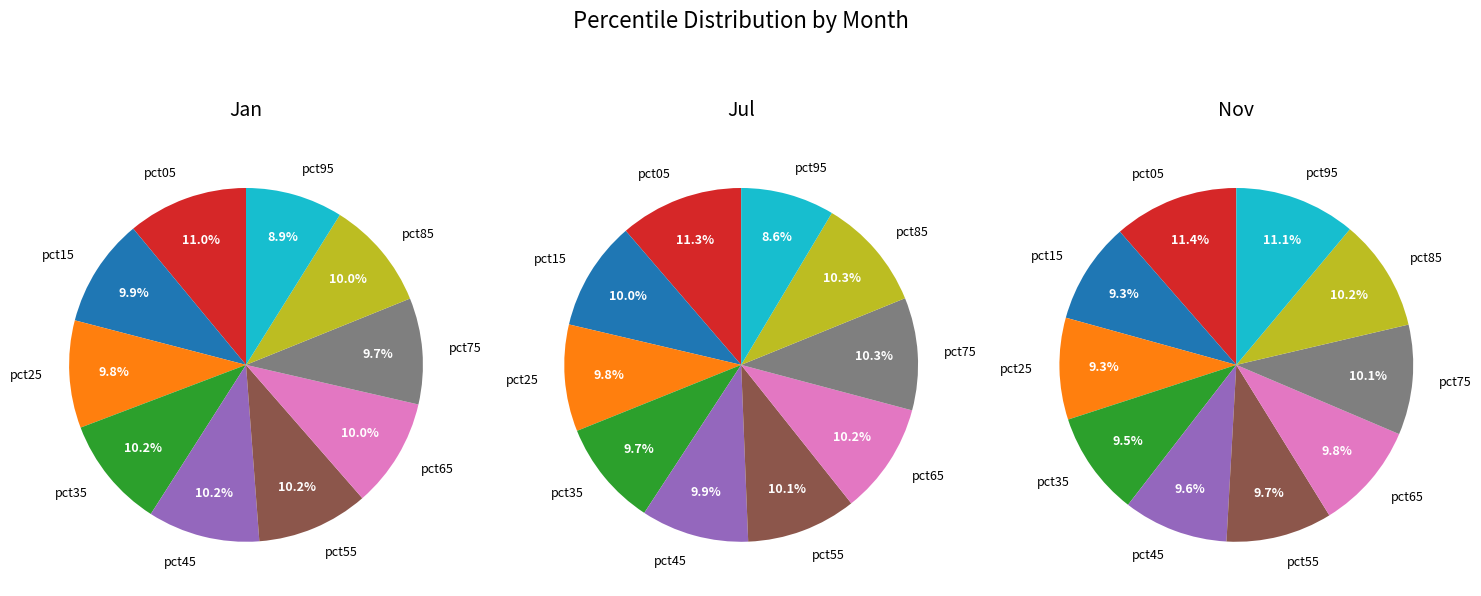

How many segments does this pie chart have?

10